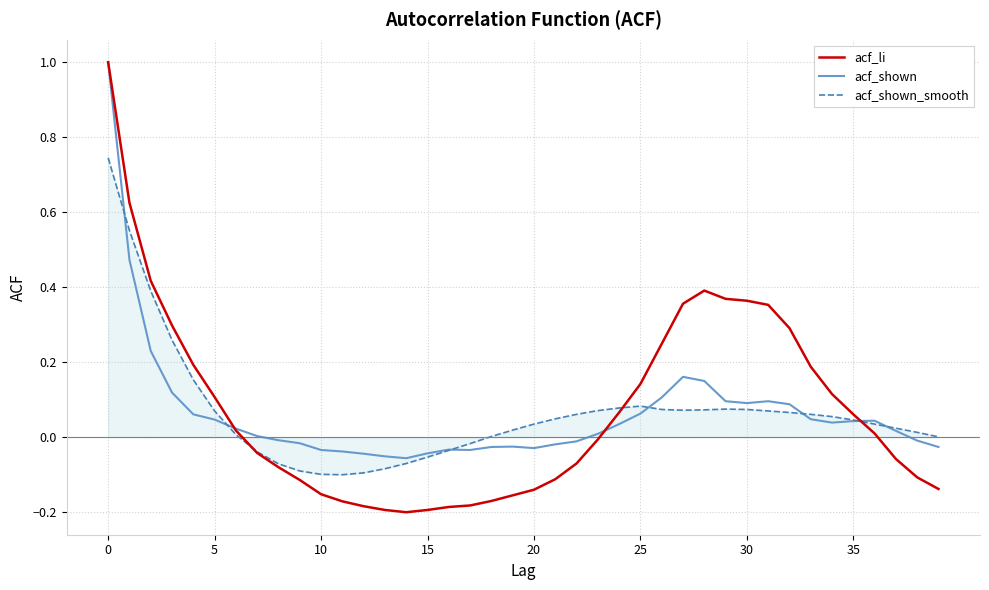

True or false: acf_shown_smooth and acf_shown intersect in this chart.

True